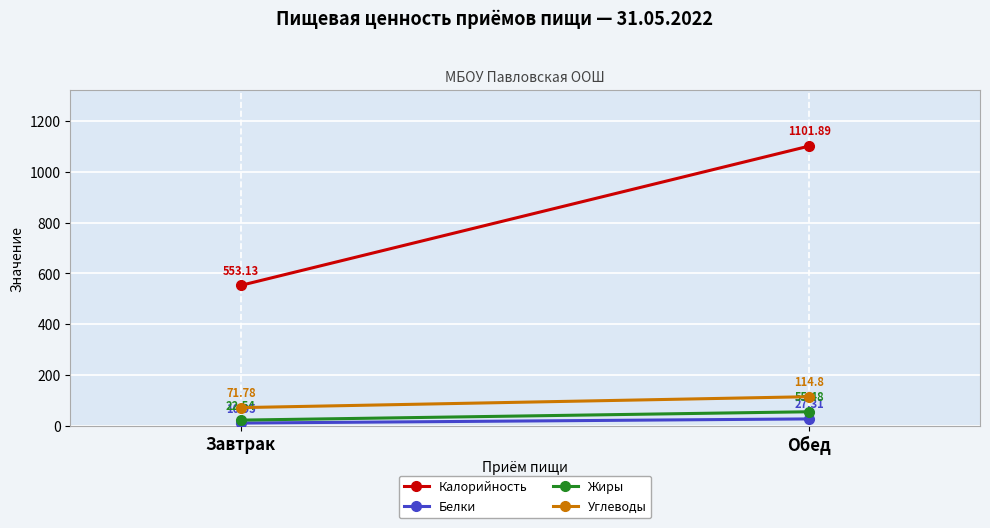

What are all the series names shown in the legend?

Калорийность, Белки, Жиры, Углеводы